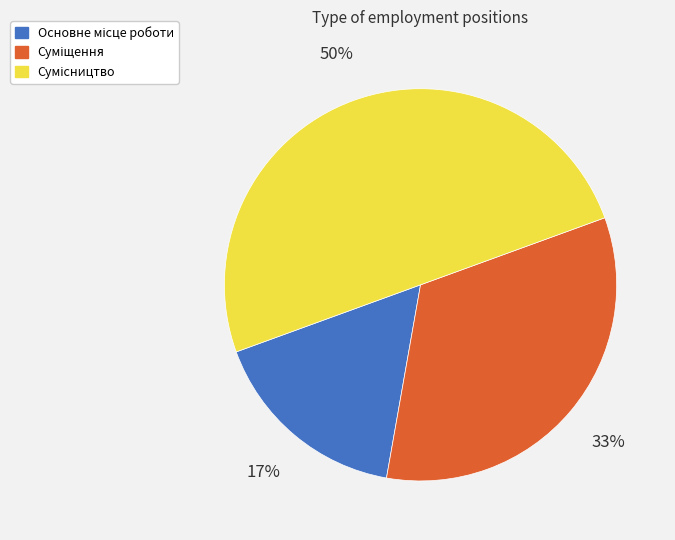

How many slices are in this pie chart?

3